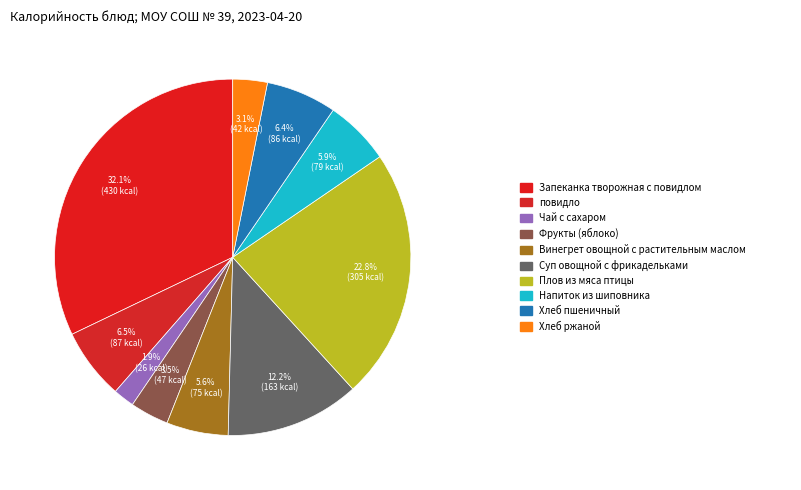

Rank the categories by value from highest to lowest.

Запеканка творожная с повидлом, Плов из мяса птицы, Суп овощной с фрикадельками, повидло, Хлеб пшеничный, Напиток из шиповника, Винегрет овощной с растительным маслом, Фрукты (яблоко), Хлеб ржаной, Чай с сахаром